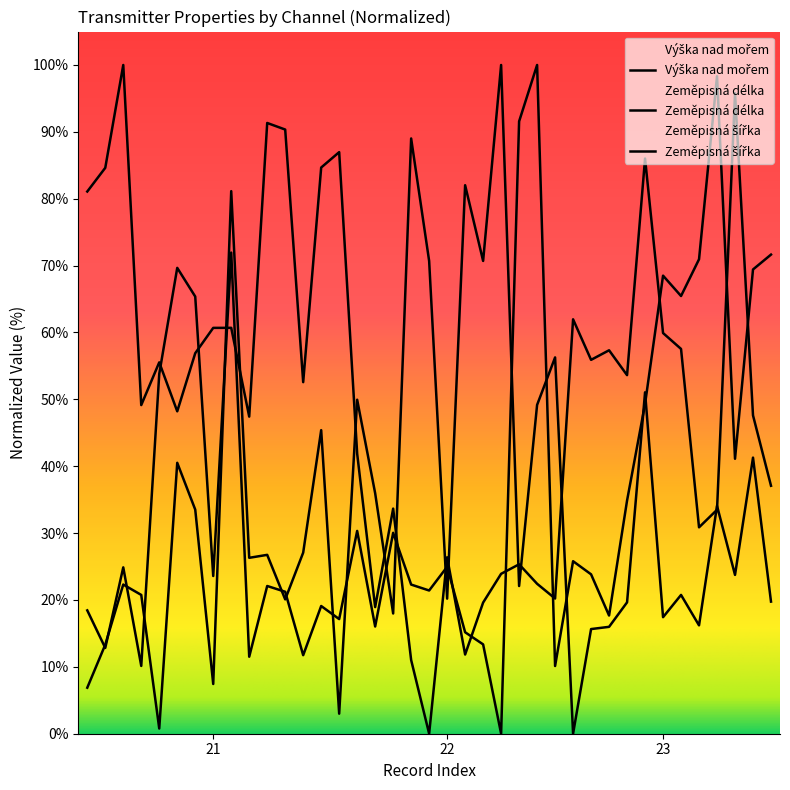

Which category has the highest value in the Výška nad mořem series?

22